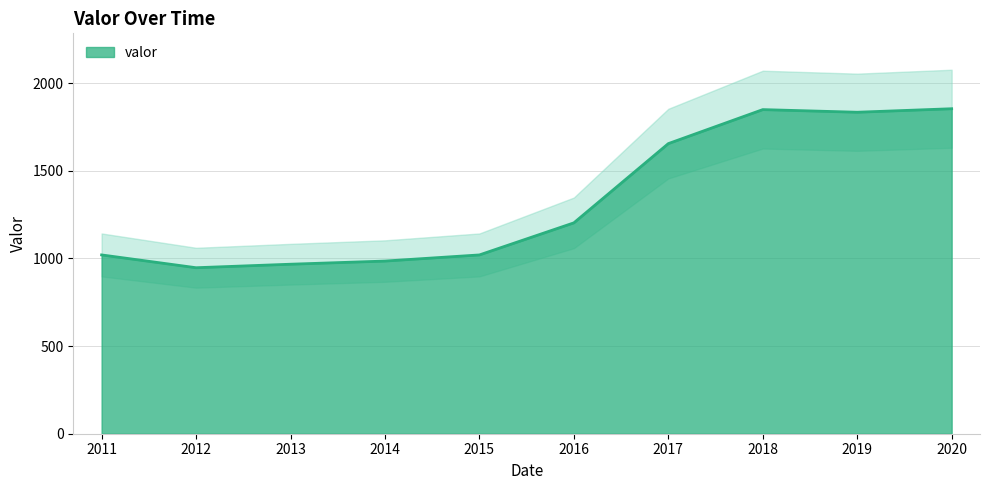

What is the ratio of the value at 2011 to the value at 2014?

1.0